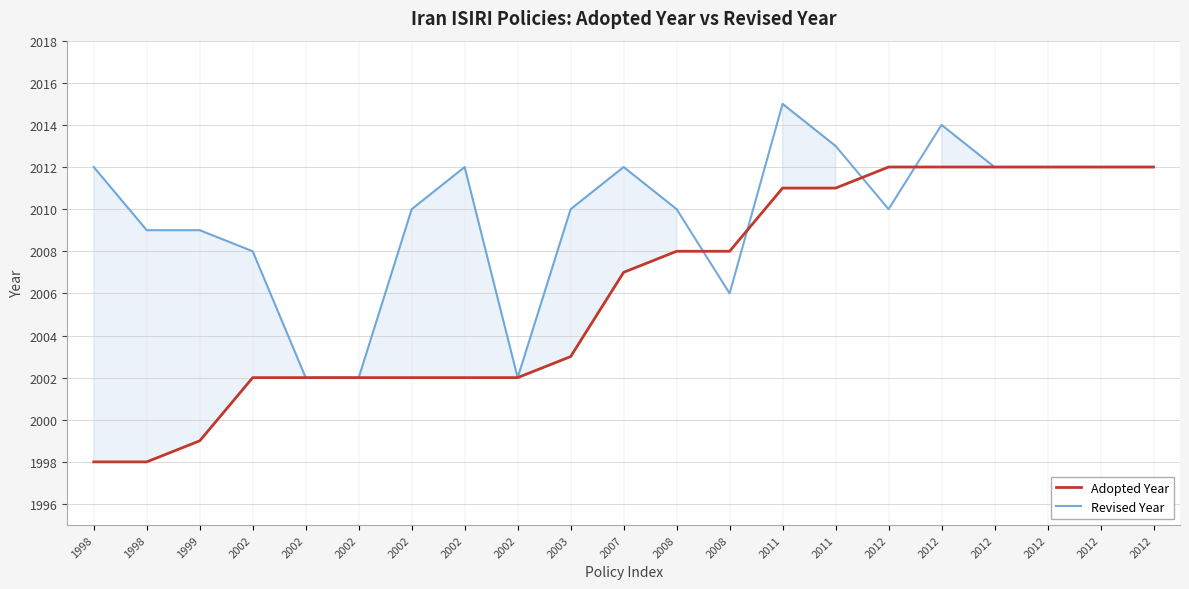

Which has a higher value, 2011 or 2003?

2011